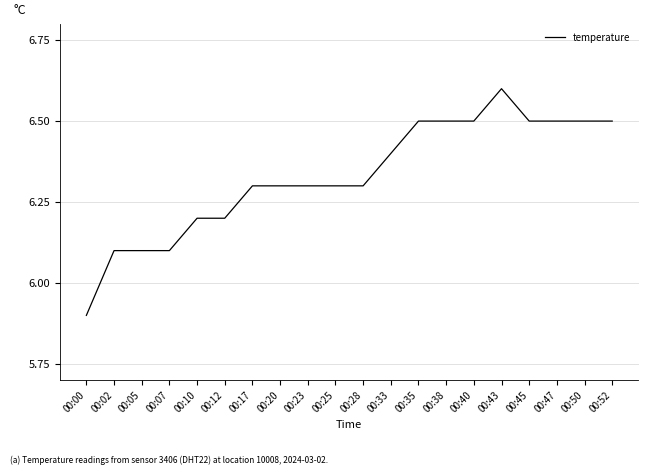

What is the change in value from 00:12 to 00:40?

+0.3